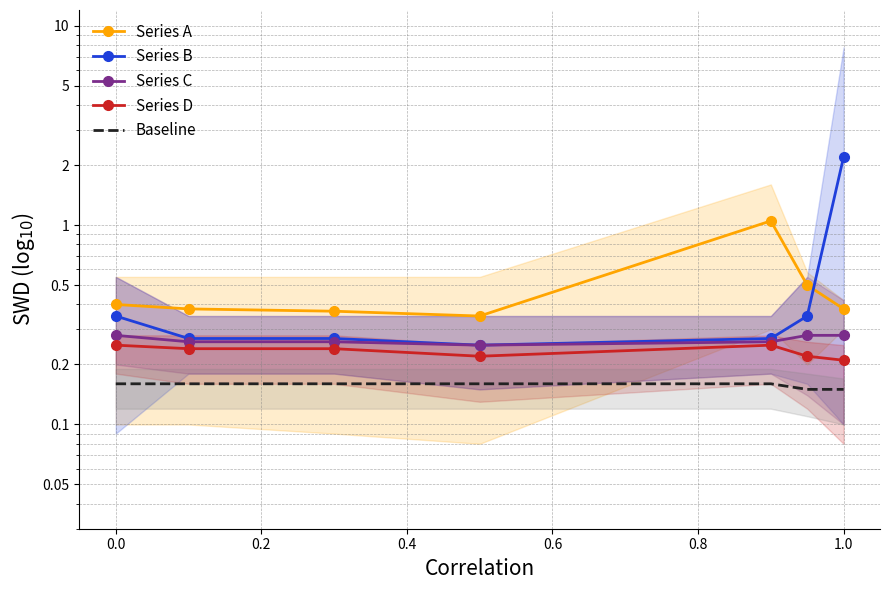

Between 1.0 and 0.2, which is larger?

1.0